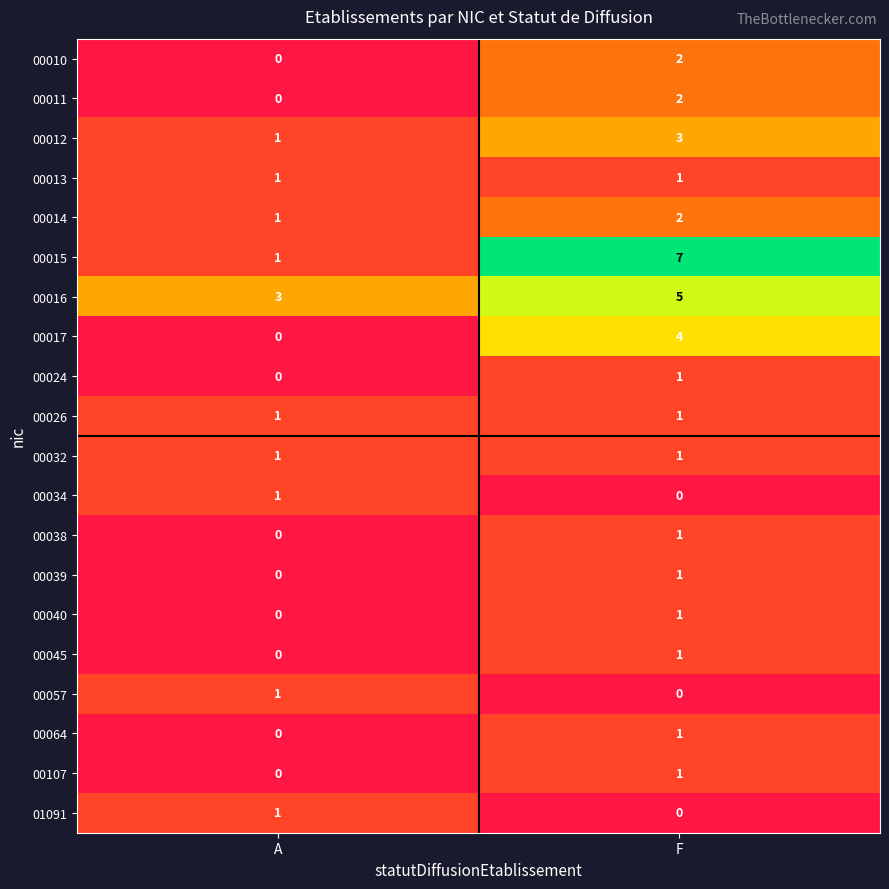

Count the number of categories in the chart.

2